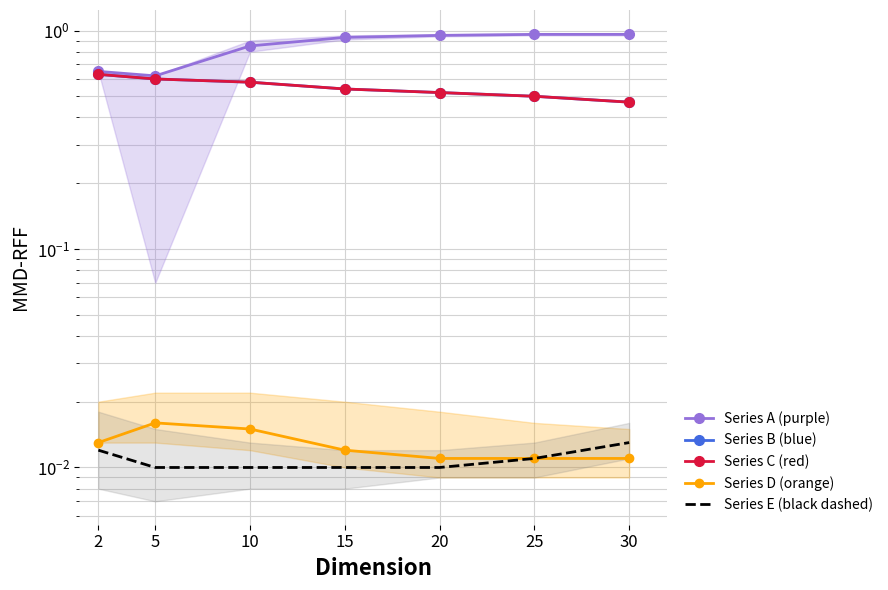

How many interior local valleys does the Series A (purple) series have?

1